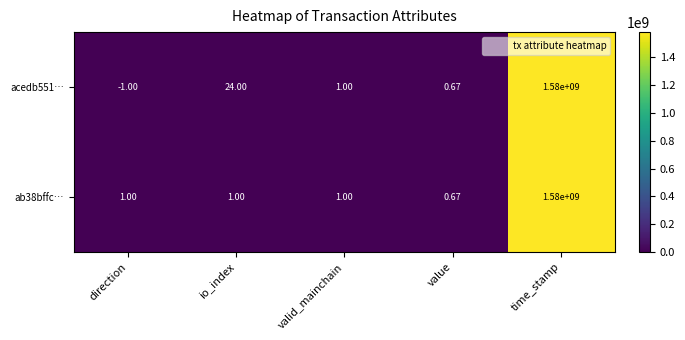

At which category does the chart reach its minimum across all series?

direction